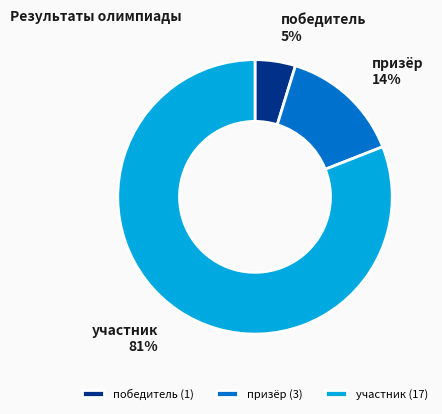

To the nearest percent, what percentage of the pie is призёр (3)?

14%